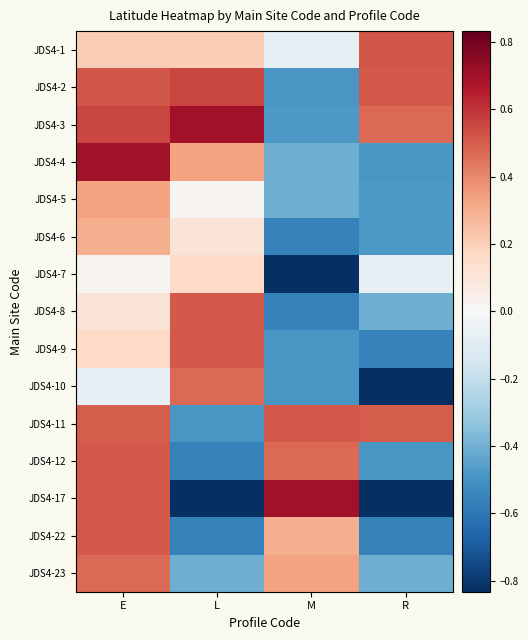

Which series has the largest range (max minus min)?

JDS4-17